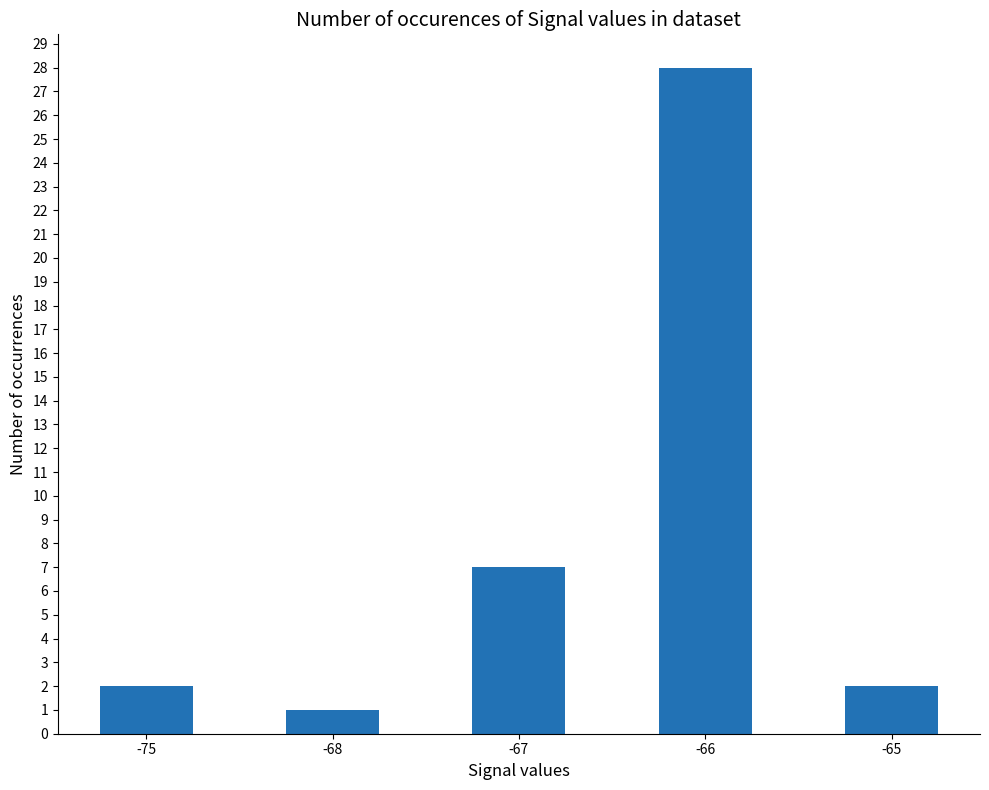

What is the maximum value shown in the chart?

28